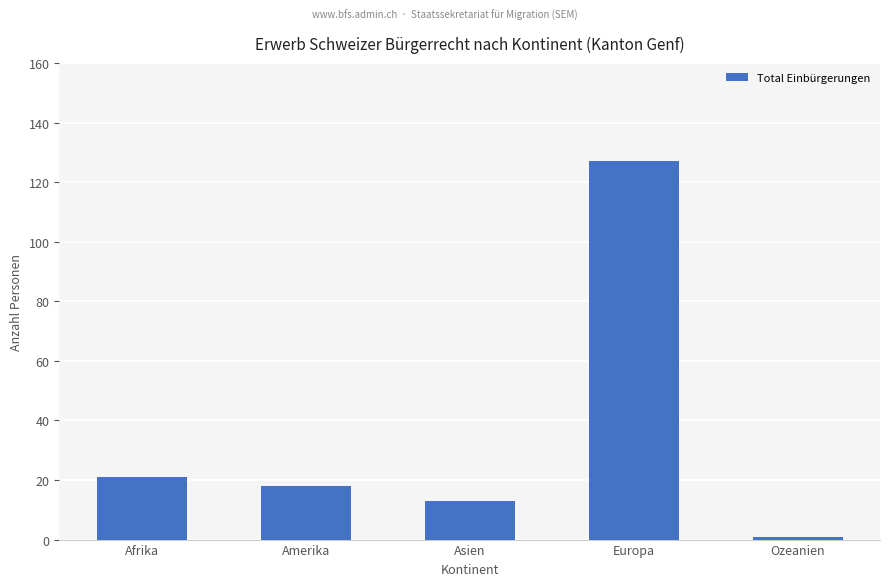

What is the greatest value displayed?

127